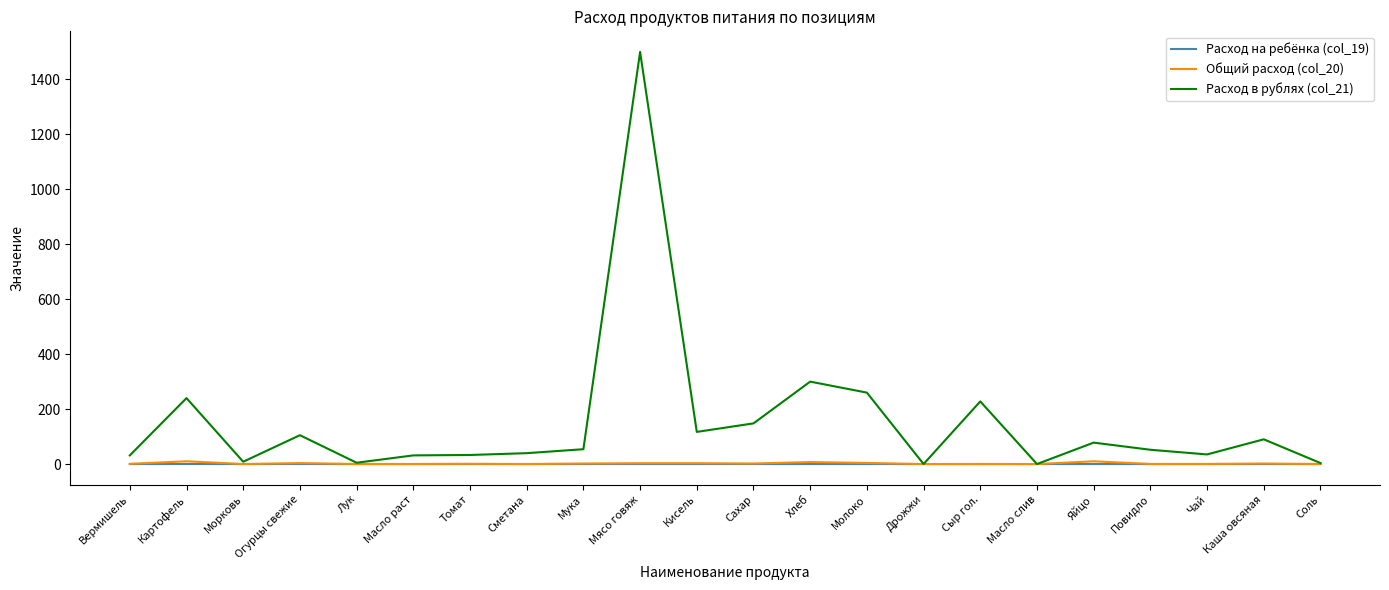

Which series has the largest total across all categories?

Расход в рублях (col_21)